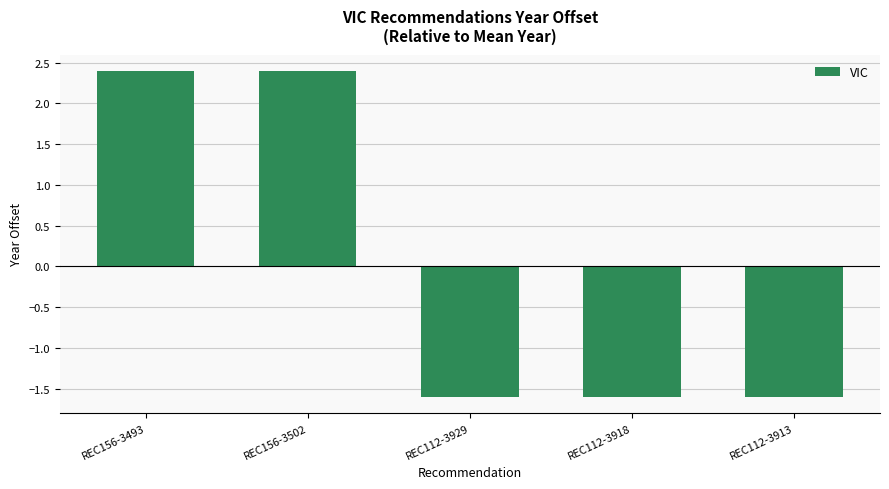

What is the difference between the maximum and second lowest values?

4.0